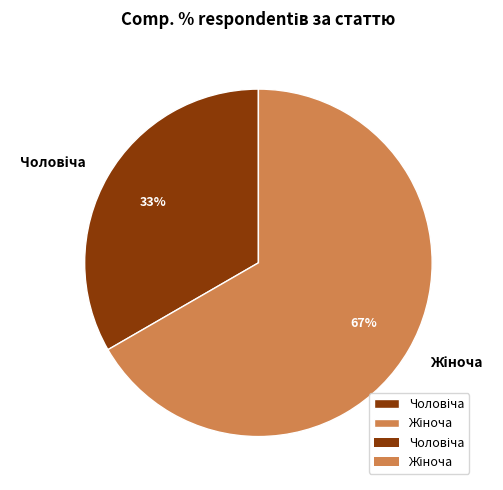

Count the number of slices in the pie.

2